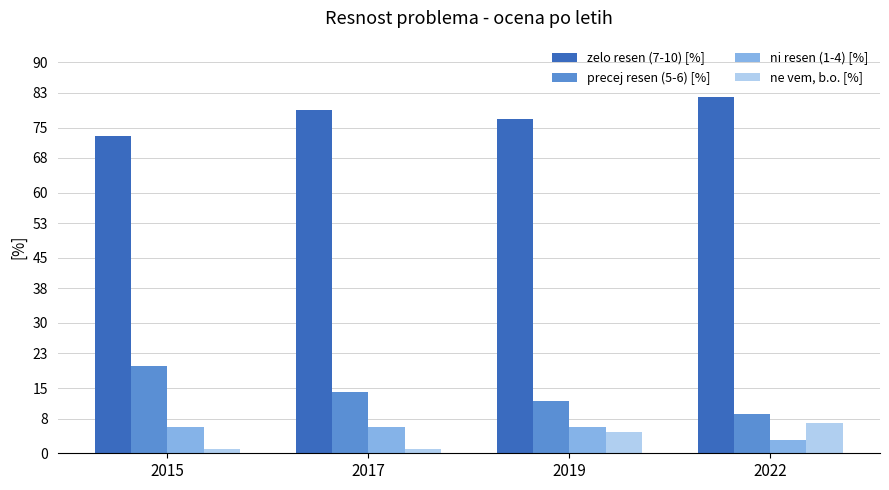

How many series are shown in this chart?

4